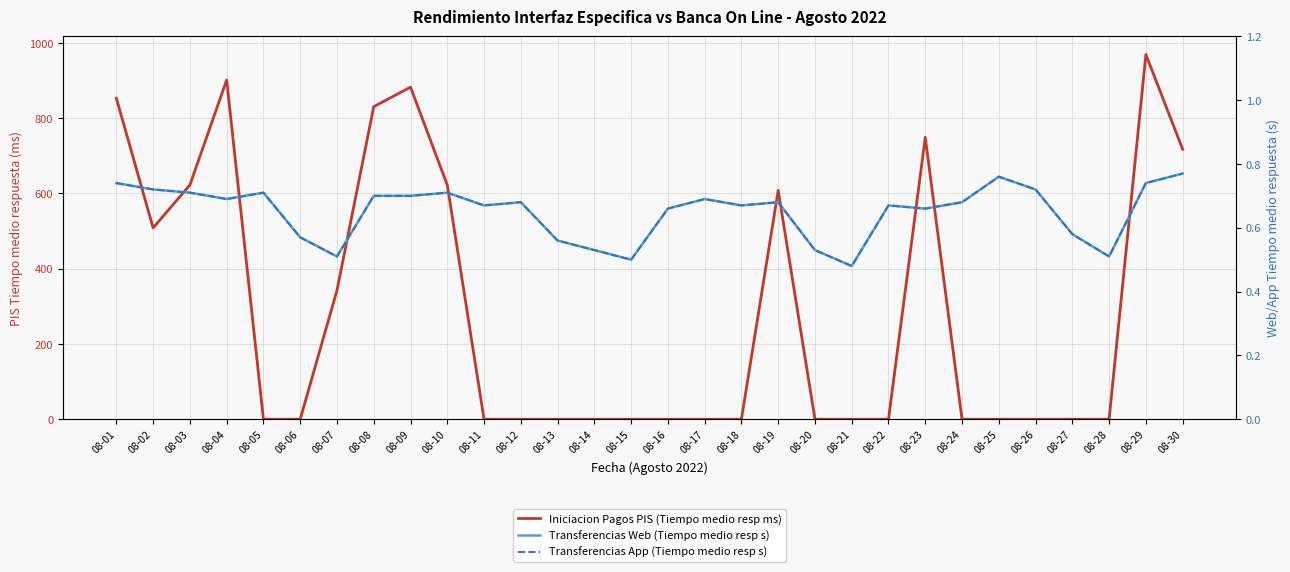

What is the sum of all Transferencias Web (Tiempo medio resp s) values?

19.5